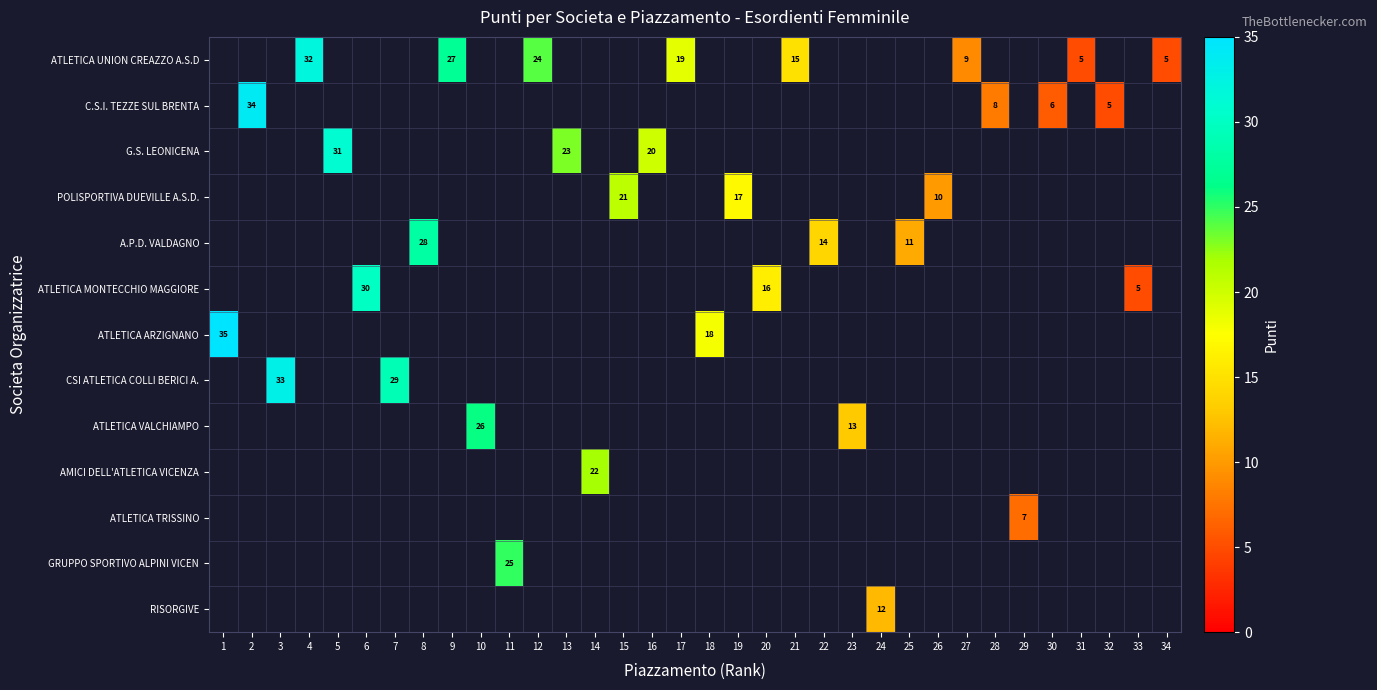

The value of ATLETICA UNION CREAZZO A.S.D at 12 is 11. True or false?

False